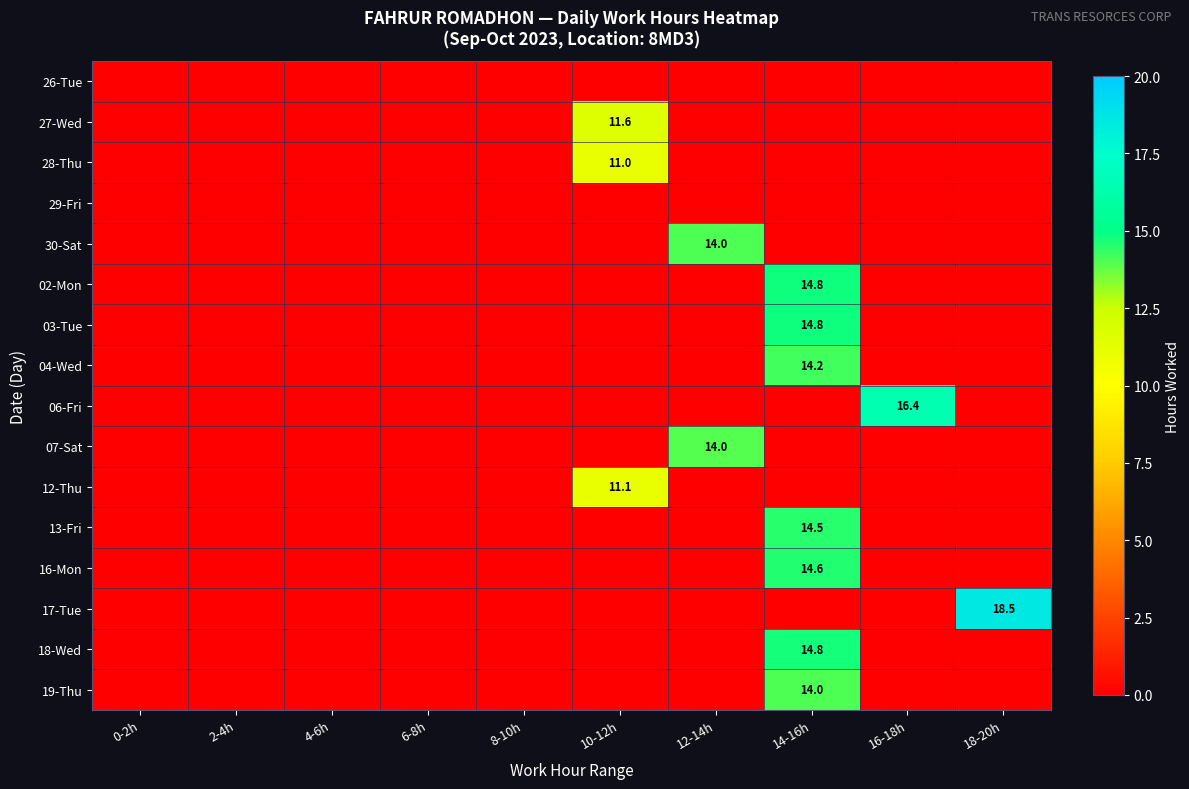

How many data points does each series have?

10